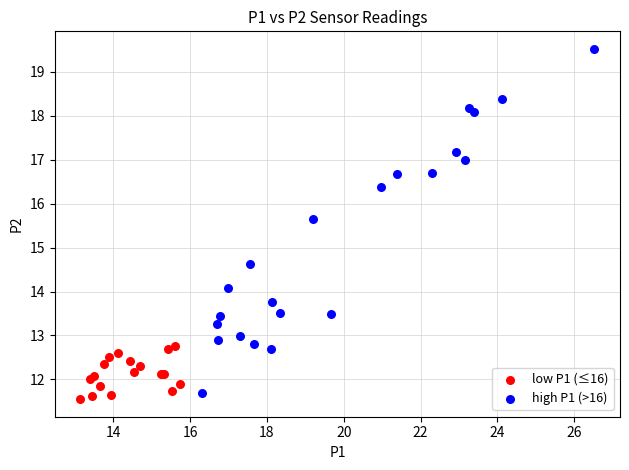

Which series has the largest Y range (max minus min)?

high P1 (>16)